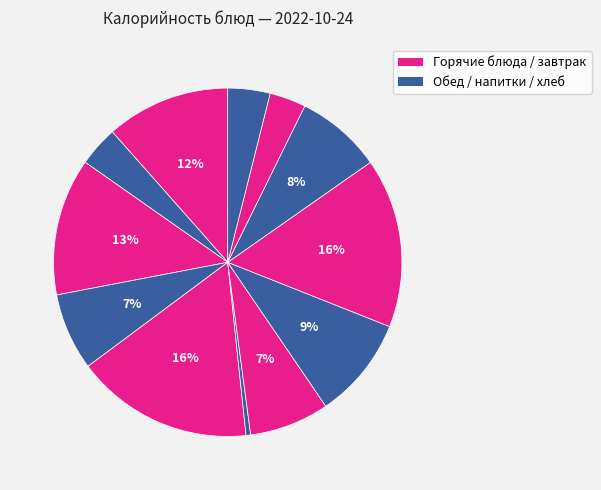

Count the number of slices in the pie.

12